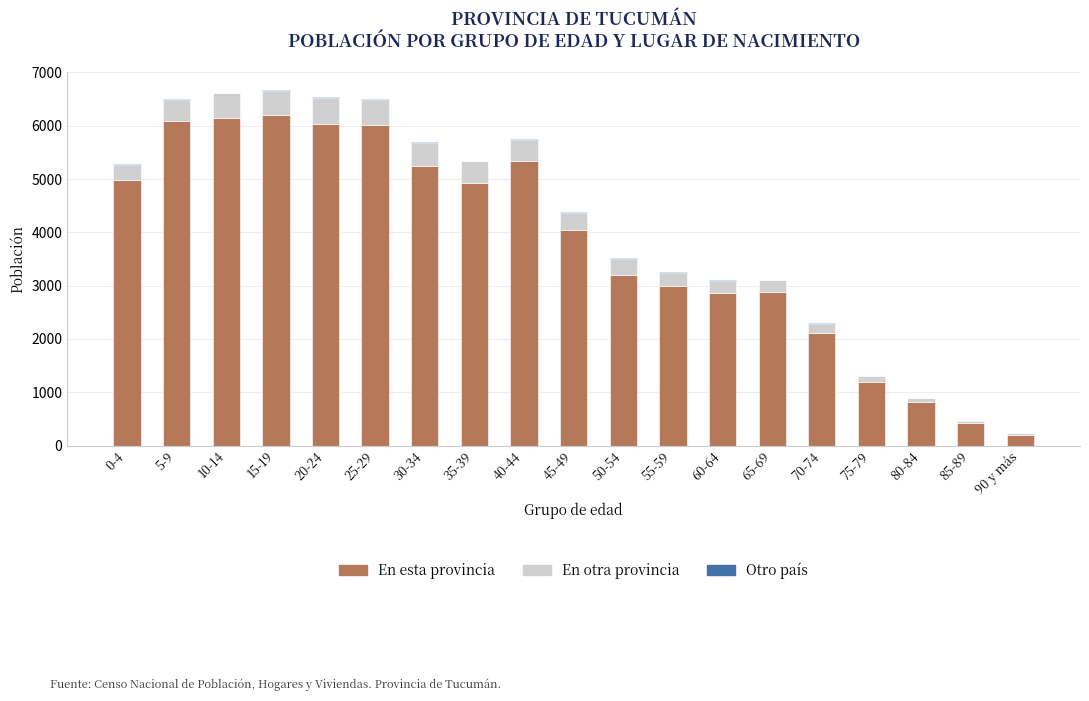

How many distinct data groups are displayed?

3